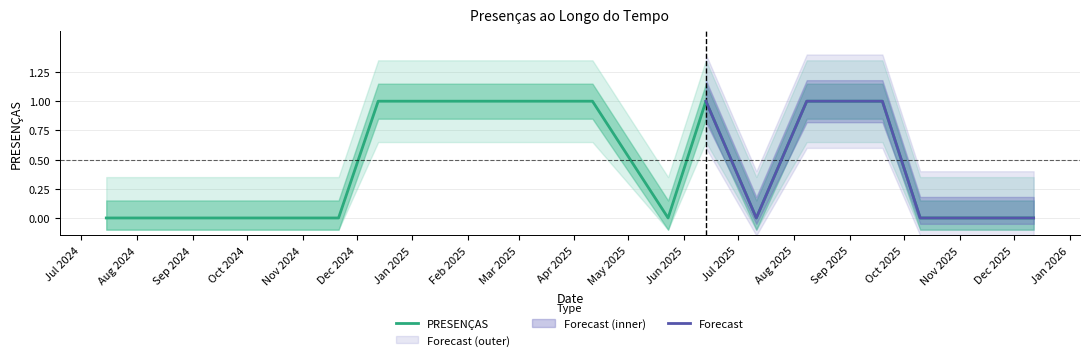

Reading left to right, what are all the values shown in this chart?

0	0	0	0	0	1	1	1	1	0	1	0	1	1	0	0	0